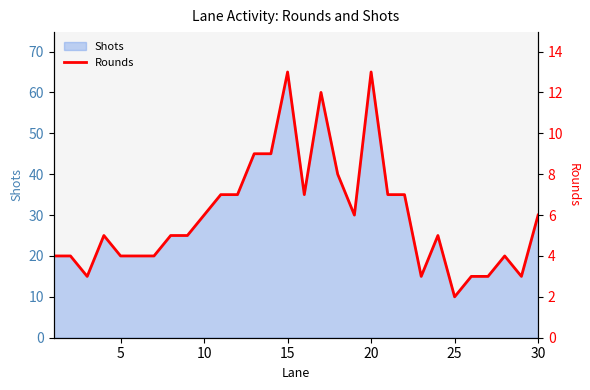

Which category has the lowest value in the Shots series?

25